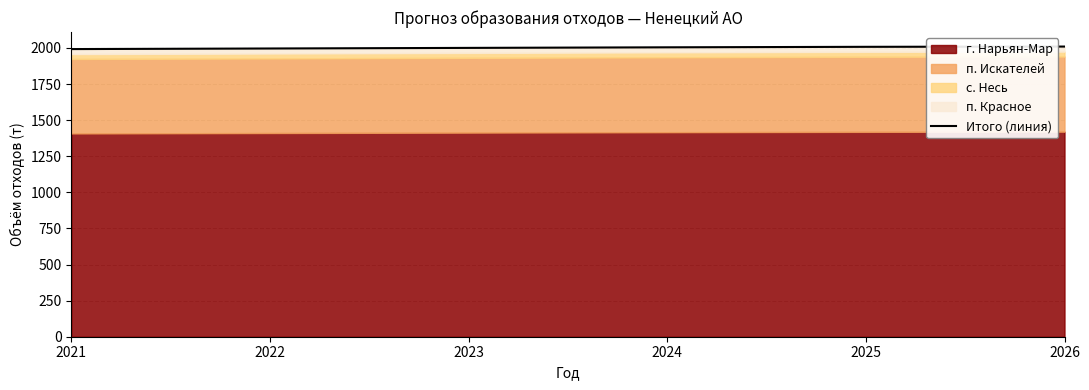

What is the value of the 6th point from the left?

2009.3